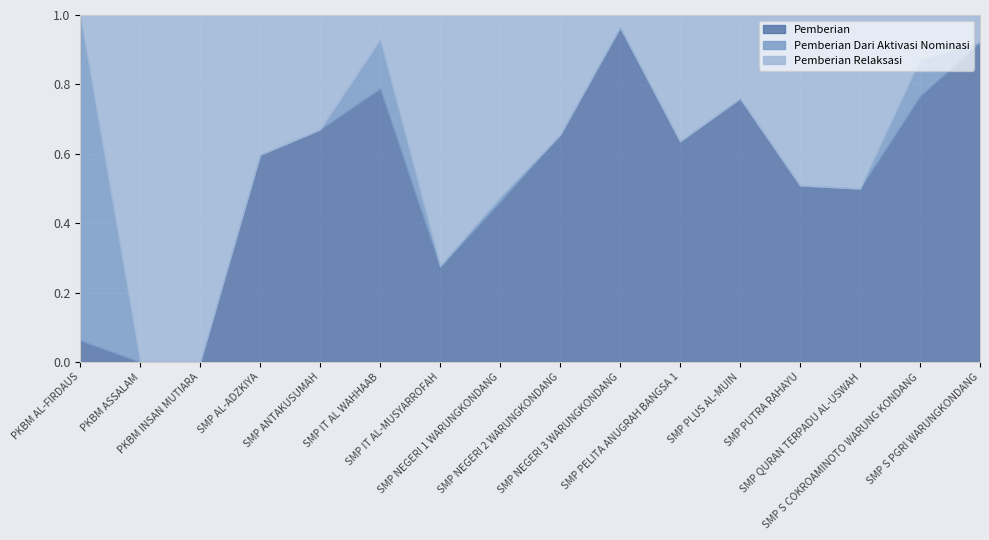

How many data points in Pemberian are less than 63?

8